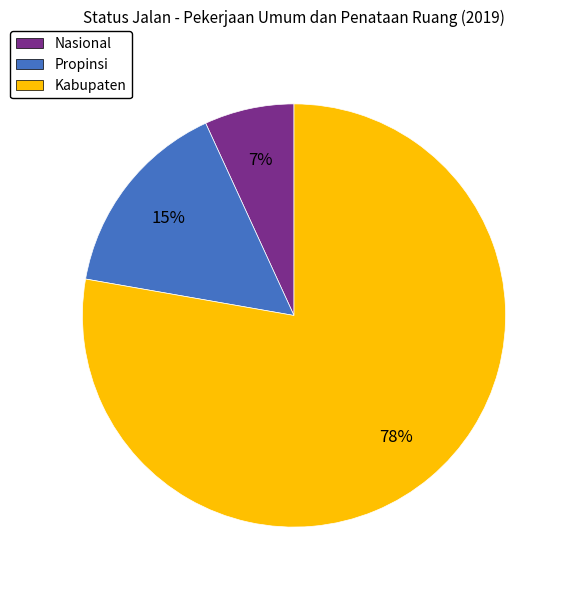

Between Propinsi and Nasional, which is larger?

Propinsi